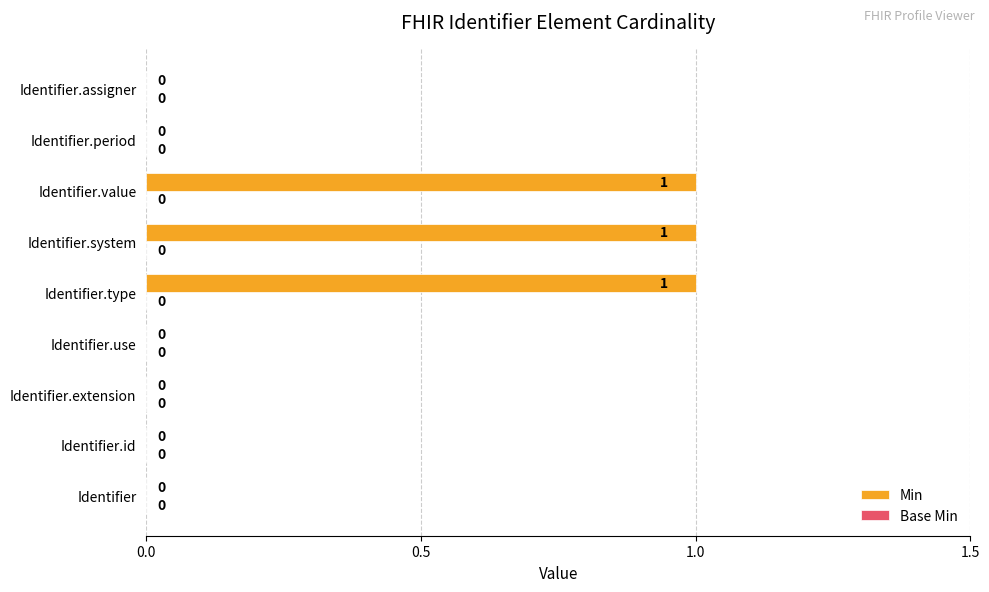

How many values are between 0 and 1?

9